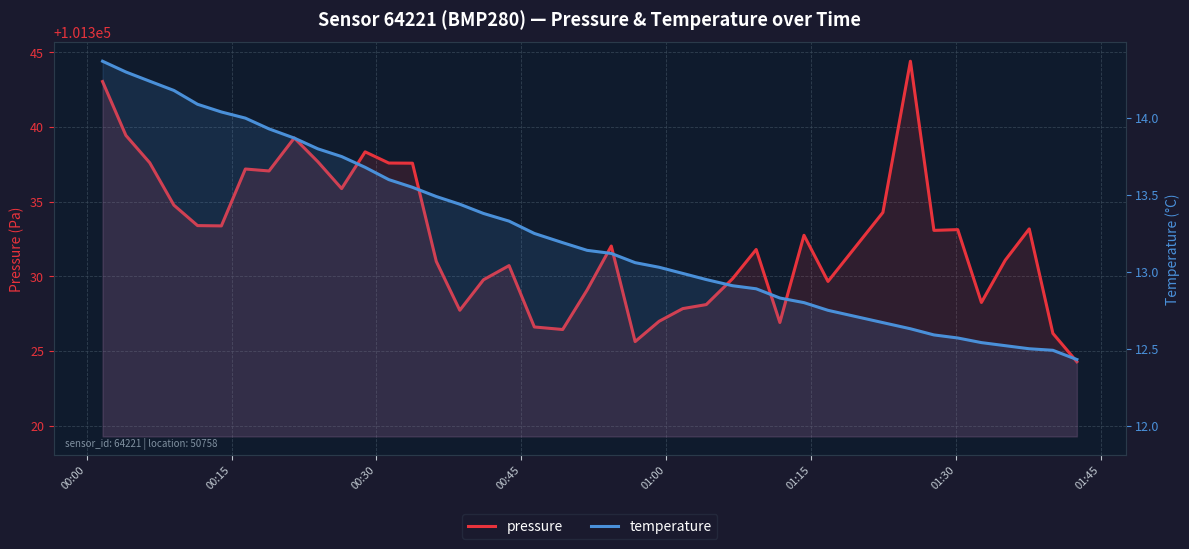

Count the number of data series in this chart.

2